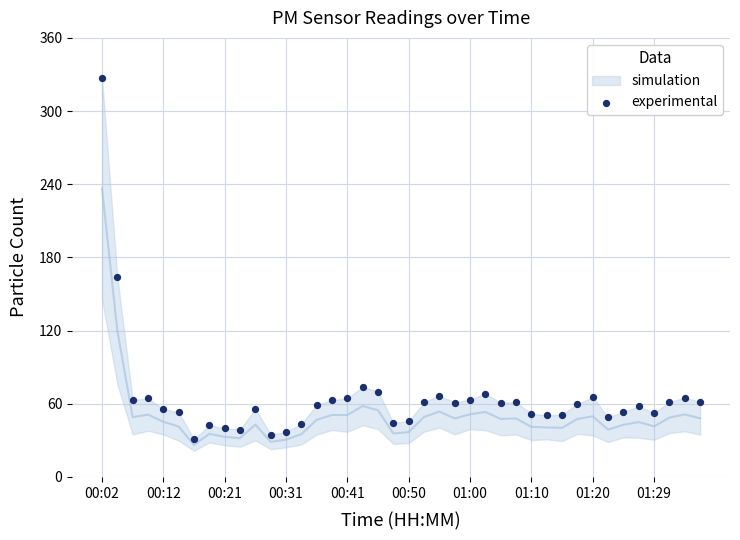

What Y value in the scatter plot is closest to 179?

164.0